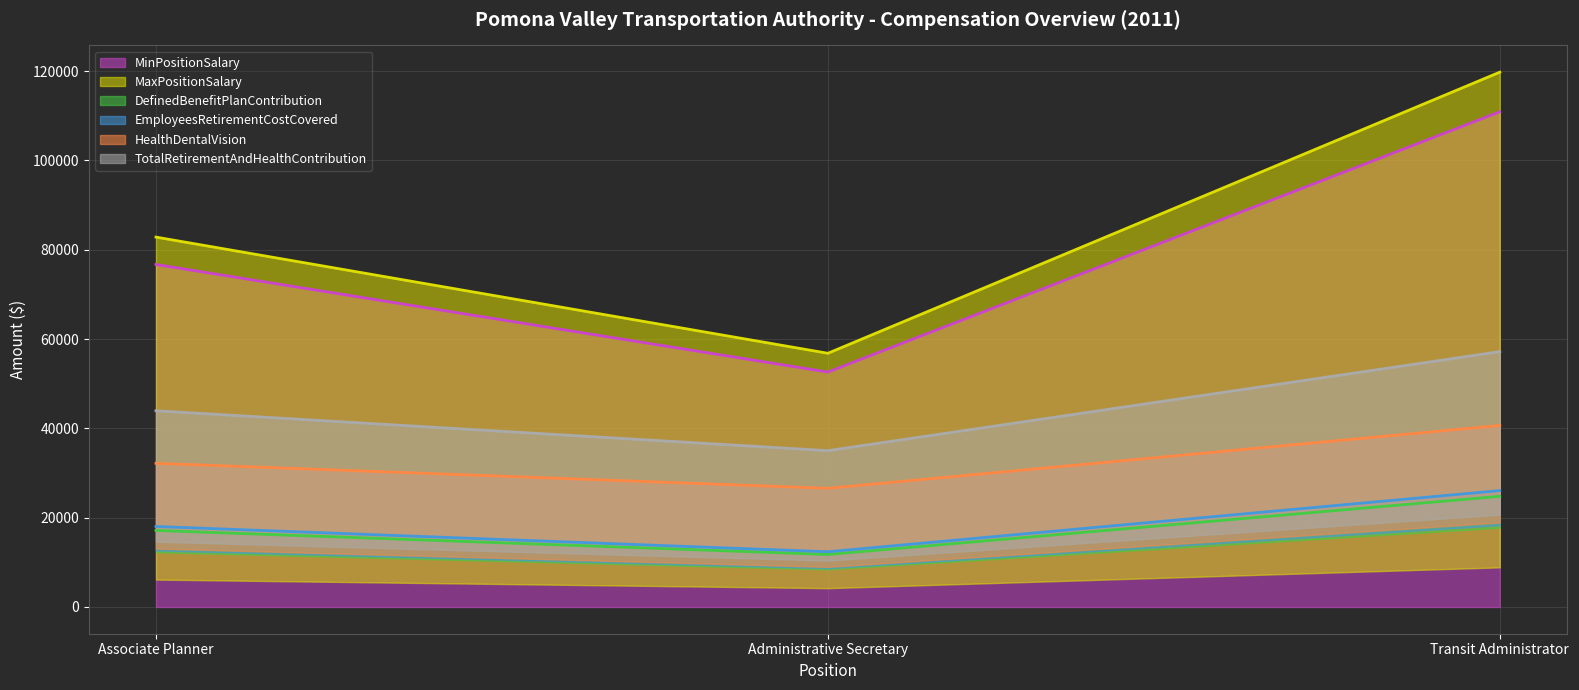

What is the sum of the DefinedBenefitPlanContribution values at Associate Planner and Administrative Secretary?

28899.5